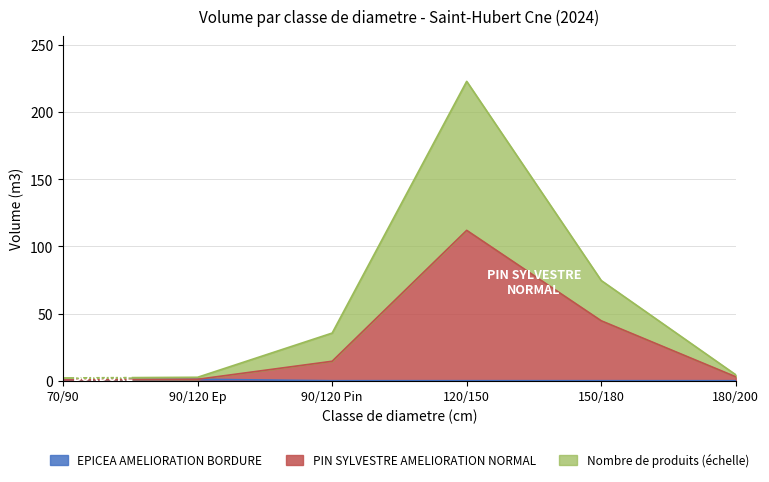

Where is the first local maximum for produit_nbre?

120/150